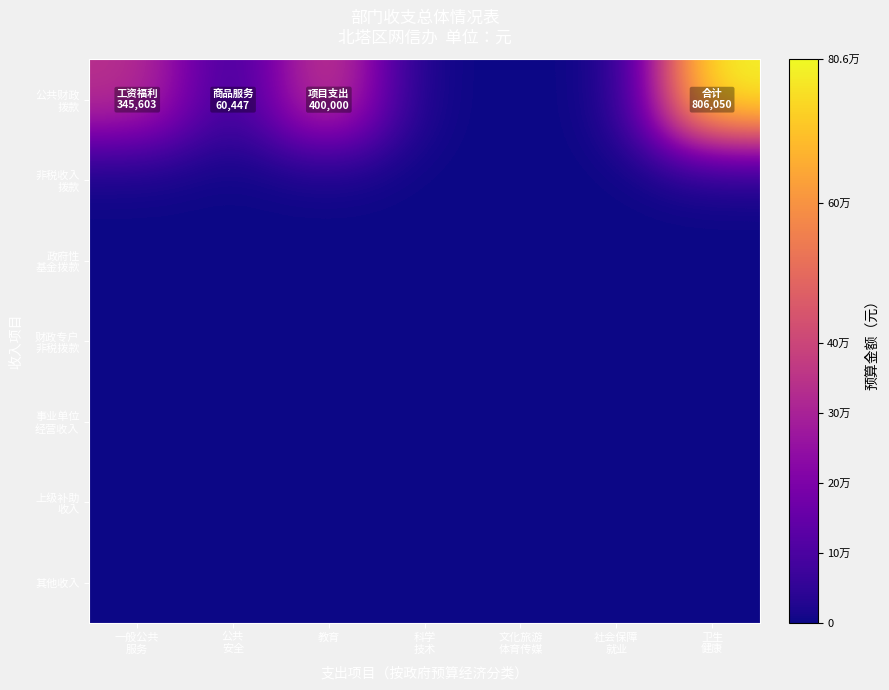

Which series has the widest spread of values?

公共财政 拨款